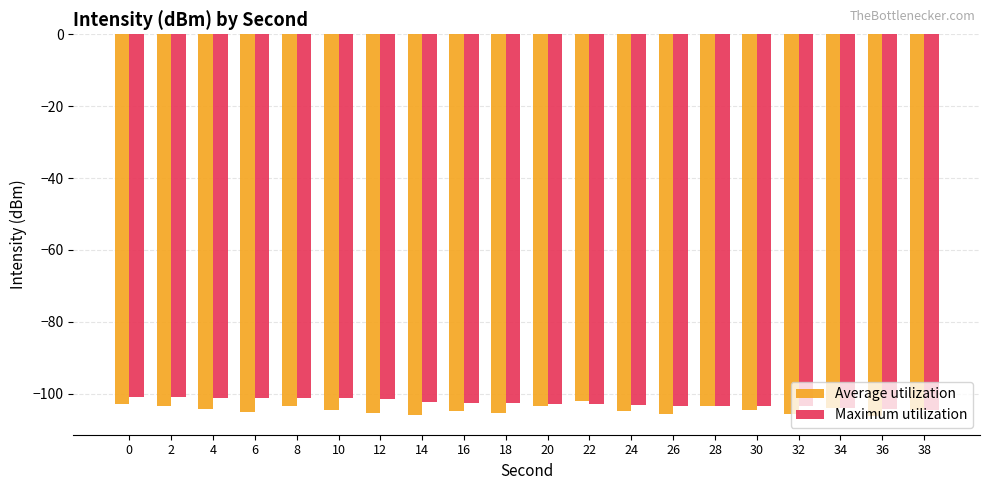

Is it true that Average utilization equals -33.5 at 16?

False